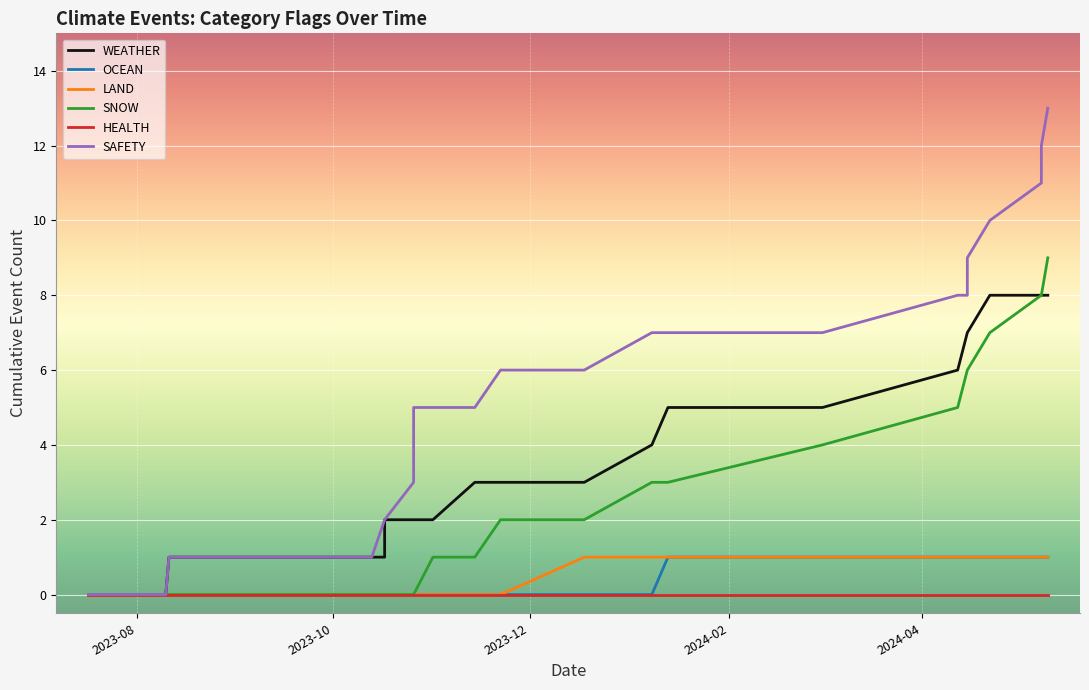

Is the value of HEALTH at 18 greater than the value of OCEAN at 2023-10?

No